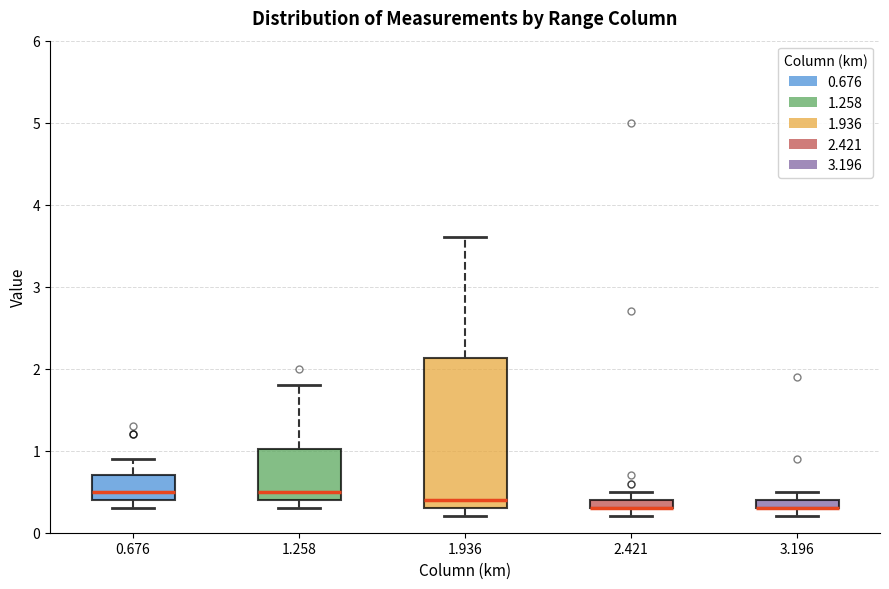

Where is the lower edge of the box at x = 2.421 on the y-axis? The values are not printed on the chart, so give them approximately, as read against the axis.

0.3